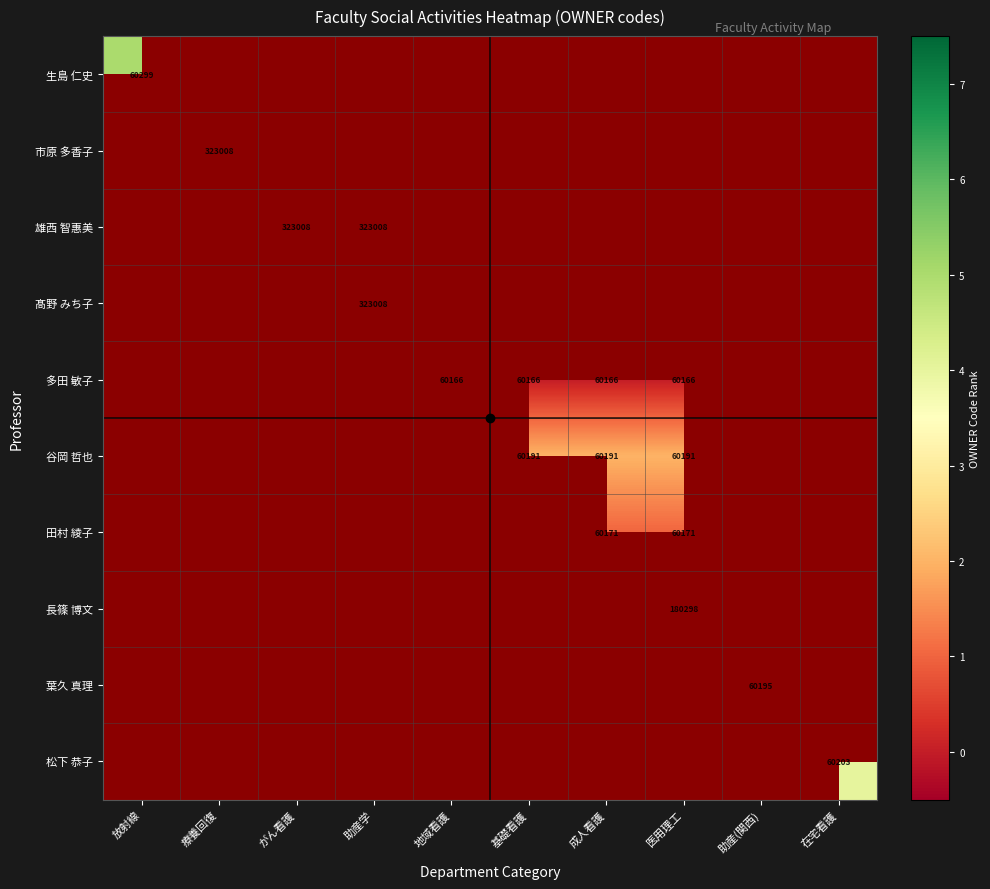

Is it true that 髙野 みち子 equals 323008 at 助産学?

True